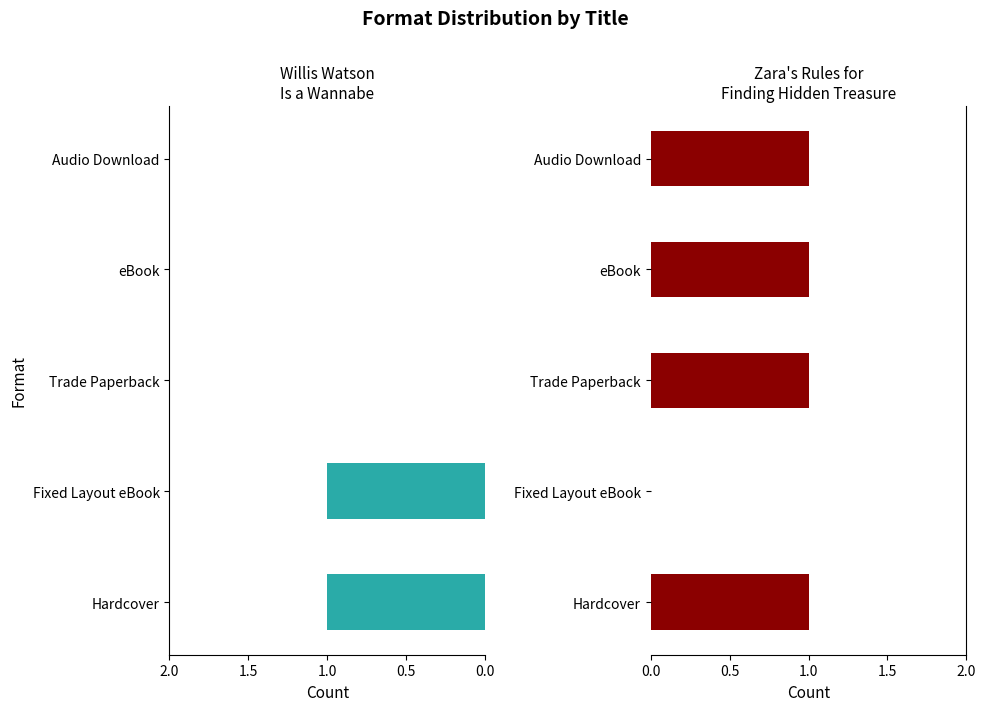

Which series changed the most between 0.0 and 1.5?

Willis Watson Is a Wannabe